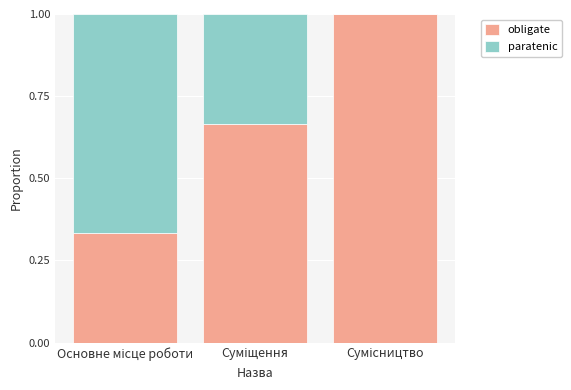

What are all the series names shown in the legend?

obligate, paratenic